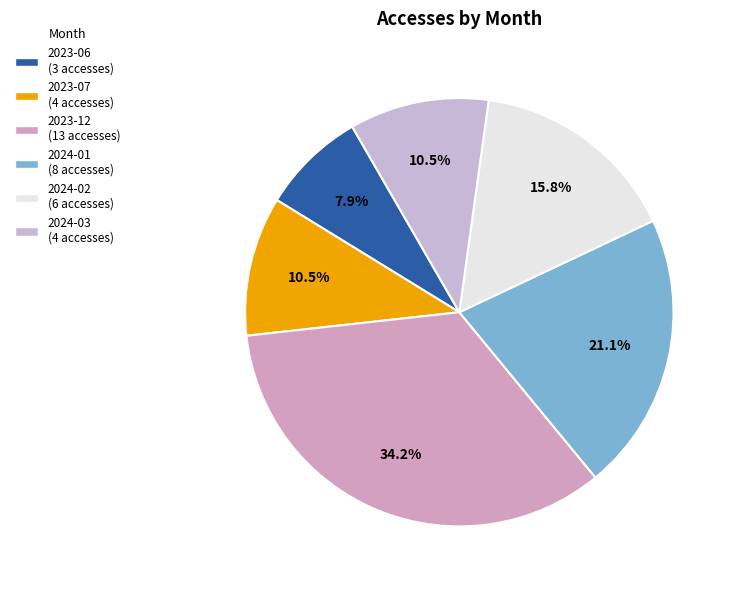

To the nearest percent, what is the difference between the 2023-07 and 2024-01 slice percentages?

11%